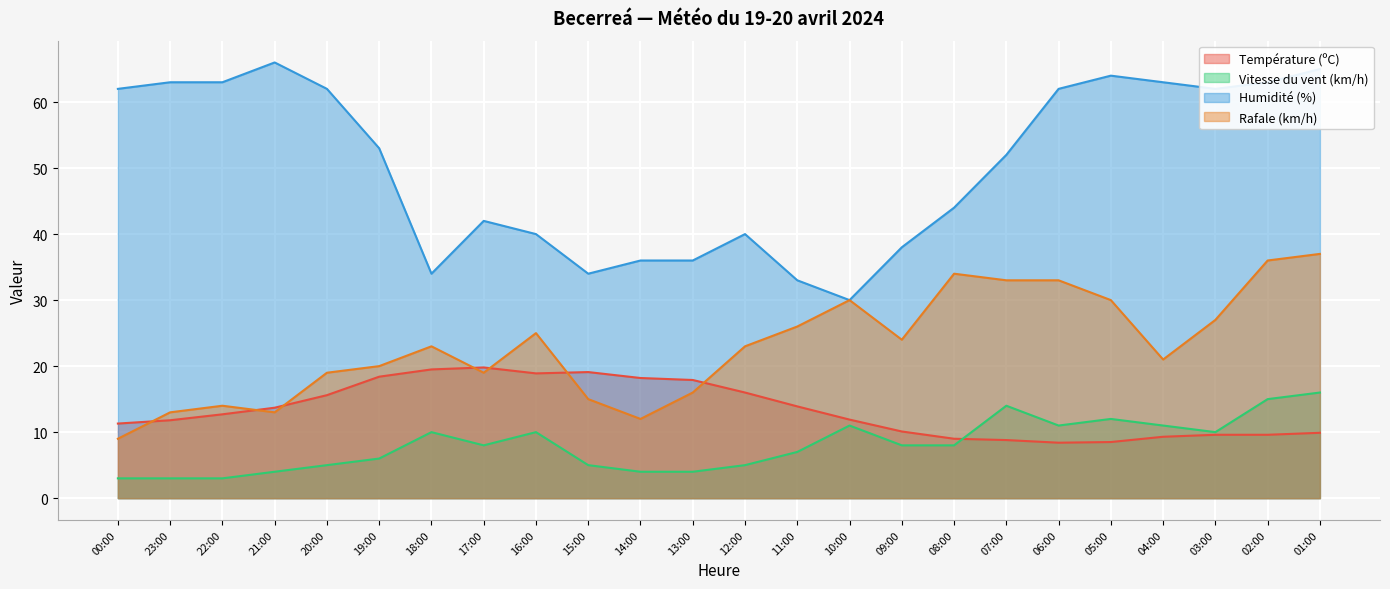

What is the value of the Rafale (km/h) point at the 11th from the left?

12.0